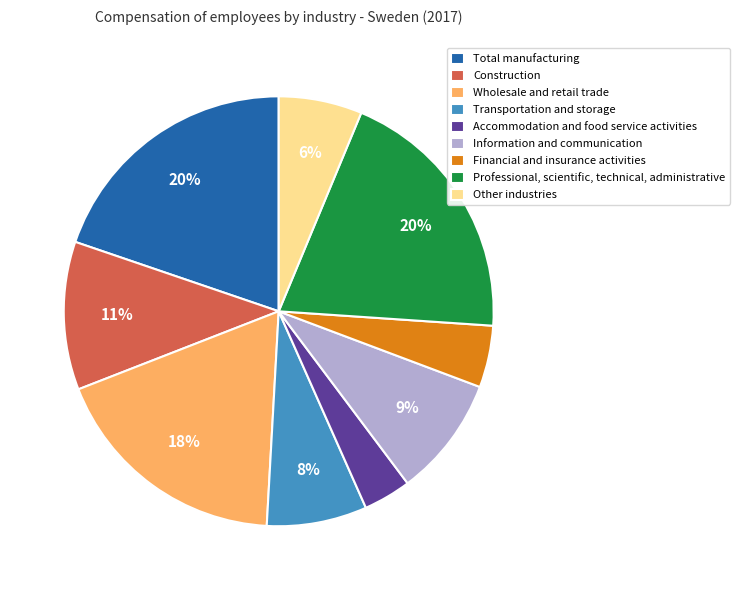

Count the number of slices in the pie.

9